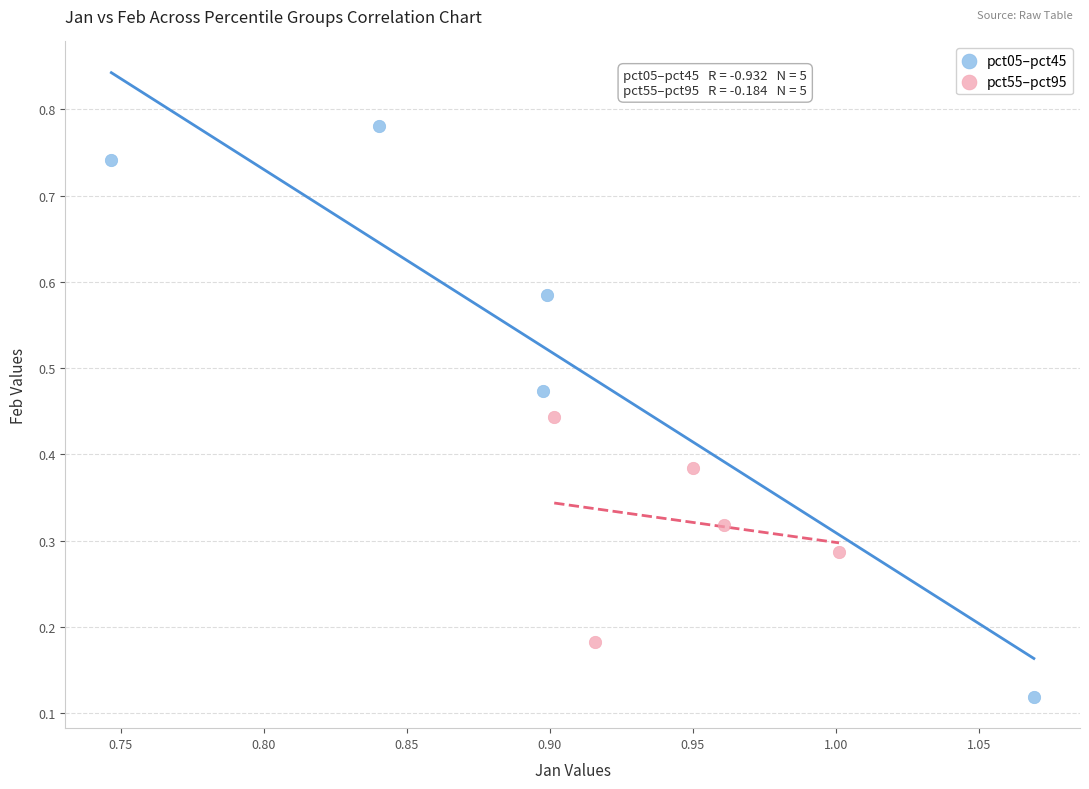

Which series contains the highest Y value?

pct05–pct45